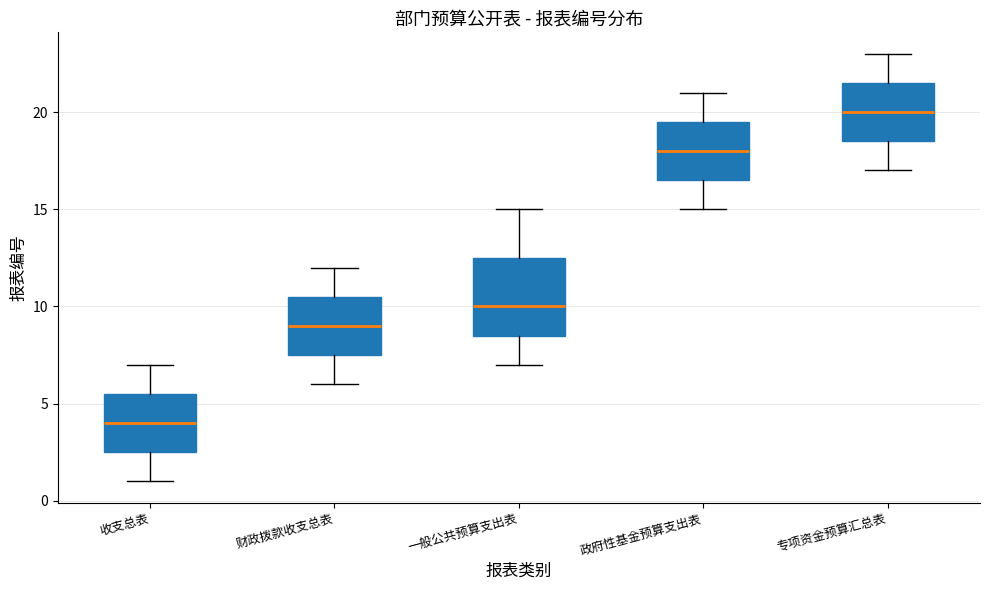

Reading left to right, transcribe this box plot: for each box, give where its median line is, the range the box spans, and where its two whiskers end, as read against the y-axis. The values are not printed on the chart, so give them approximately, as read against the axis.

收支总表: median 4.0, box 2.5 to 5.5, whiskers 1.0 to 7.0
财政拨款收支总表: median 9.0, box 7.5 to 10.5, whiskers 6.0 to 12.0
一般公共预算支出表: median 10.0, box 8.5 to 12.5, whiskers 7.0 to 15.0
政府性基金预算支出表: median 18.0, box 16.5 to 19.5, whiskers 15.0 to 21.0
专项资金预算汇总表: median 20.0, box 18.5 to 21.5, whiskers 17.0 to 23.0